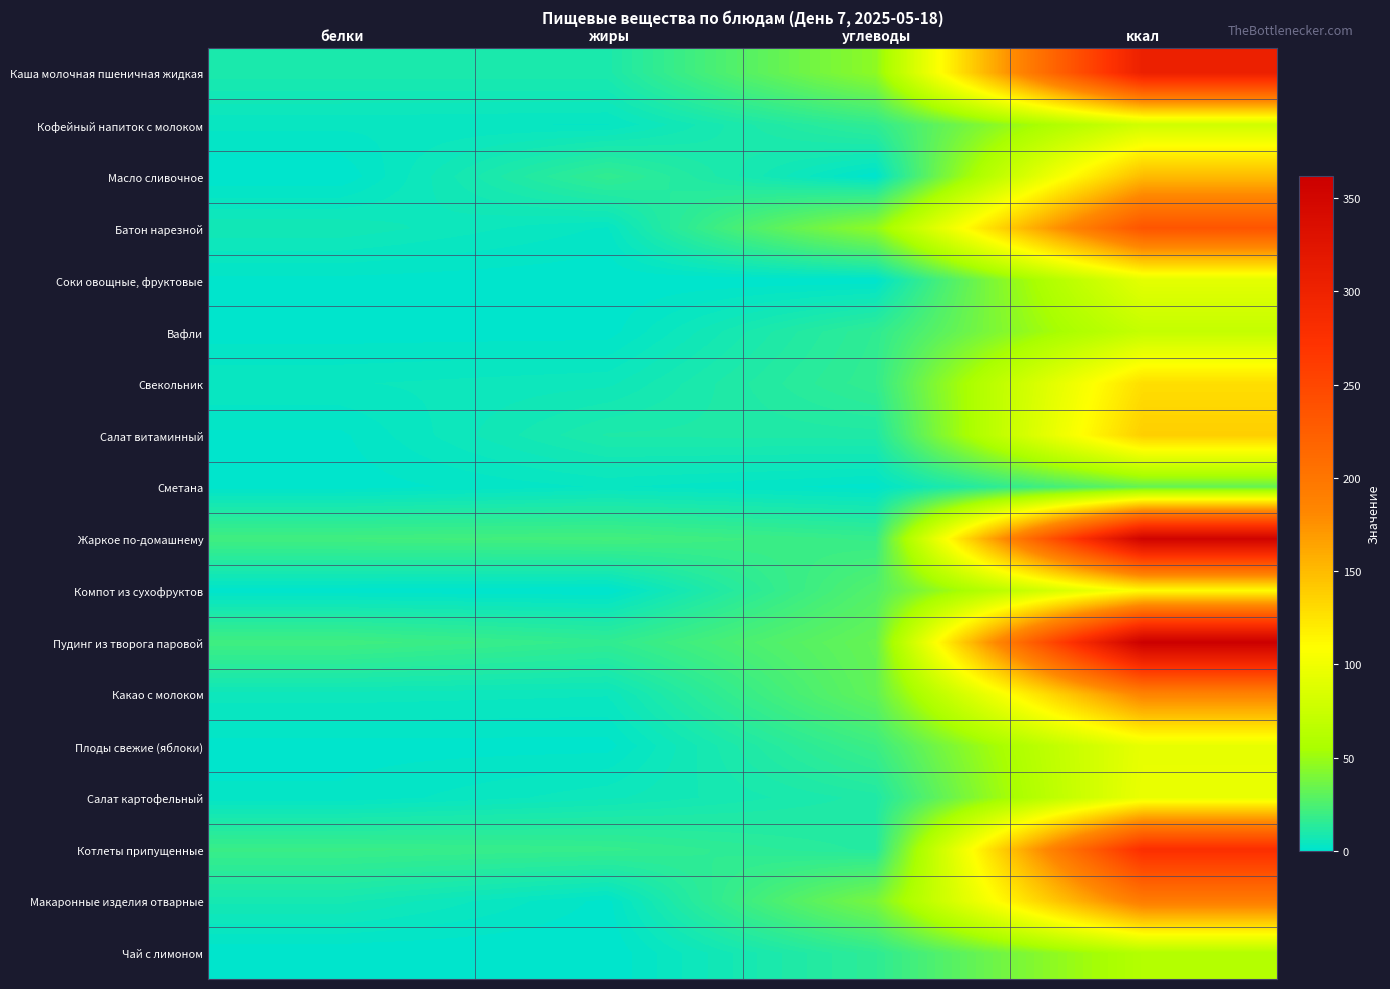

What is the difference between the highest and lowest values at углеводы?

46.1